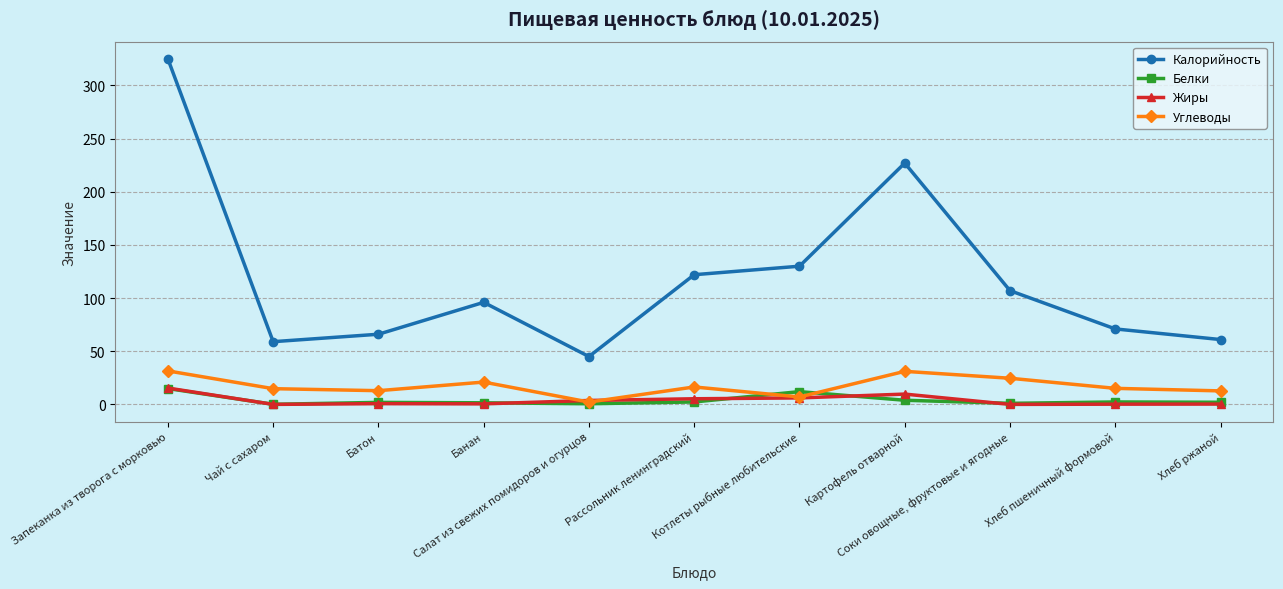

Does the chart have visible grid lines?

Yes